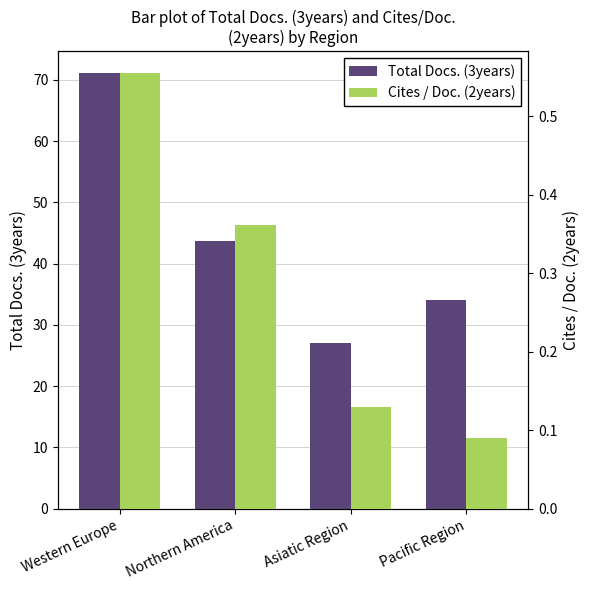

What is the spread (max minus min) of values at Pacific Region?

33.9